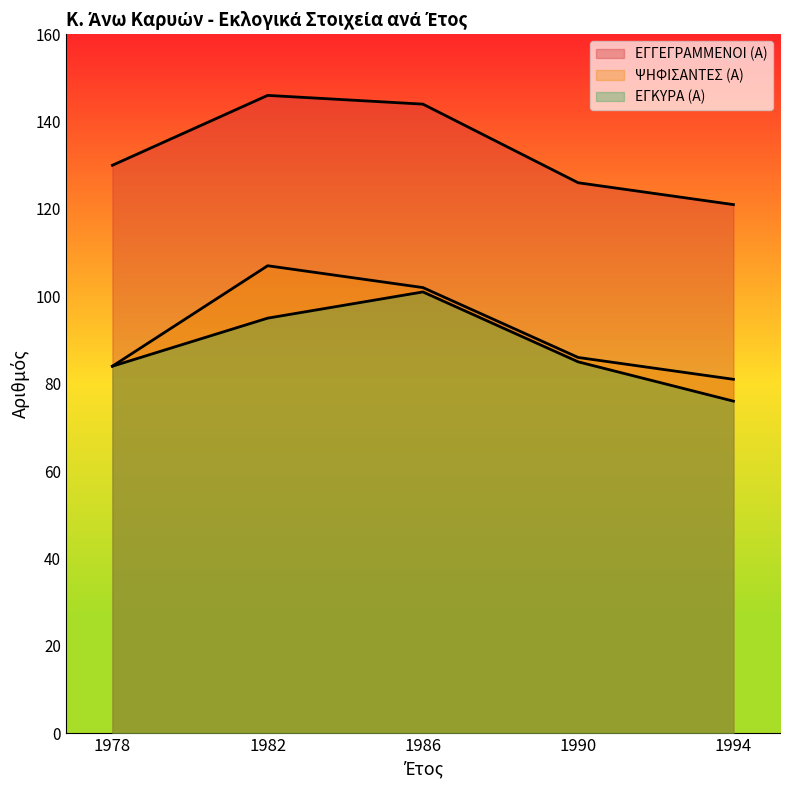

Which category has the lowest value in the ΕΓΓΕΓΡΑΜΜΕΝΟΙ (Α) series?

1994